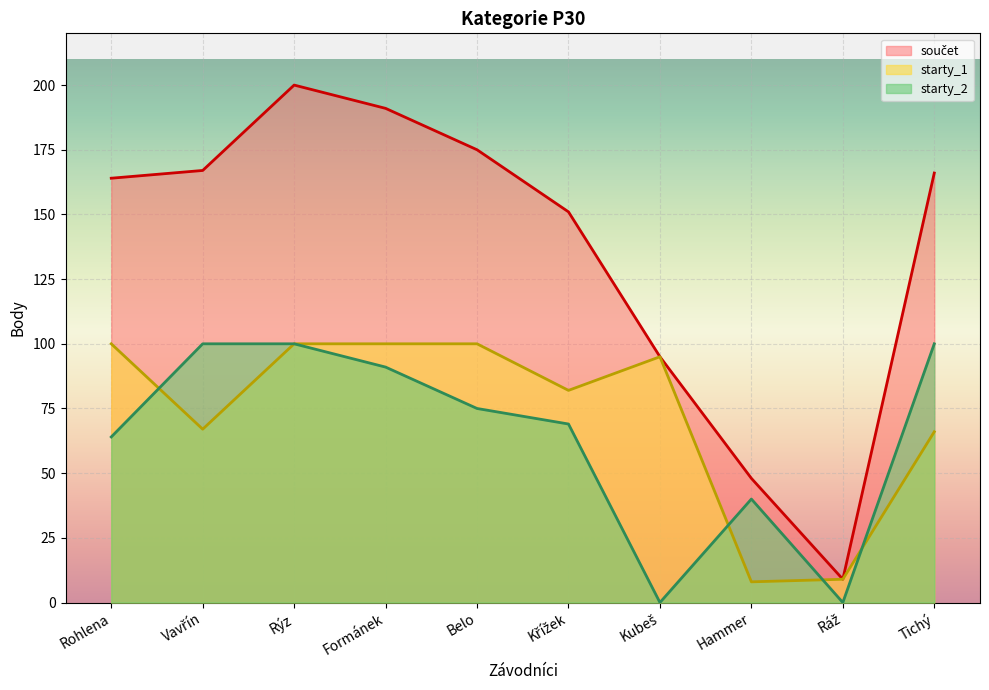

What are all the series names shown in the legend?

součet, starty_1, starty_2